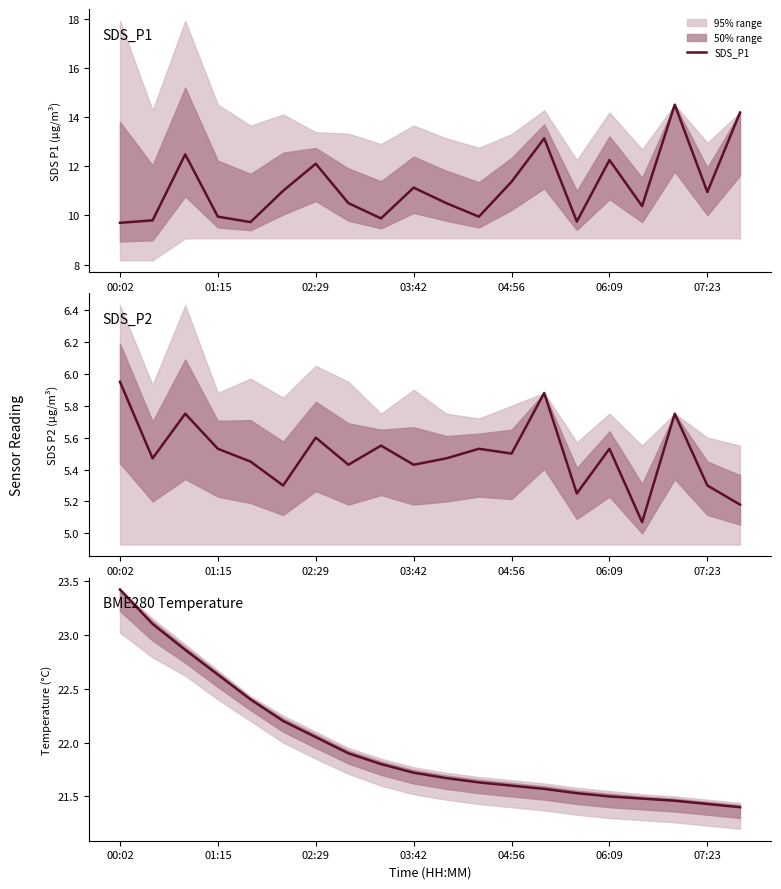

The BME280 Temperature series shows 4.4 at 17. True or false?

False